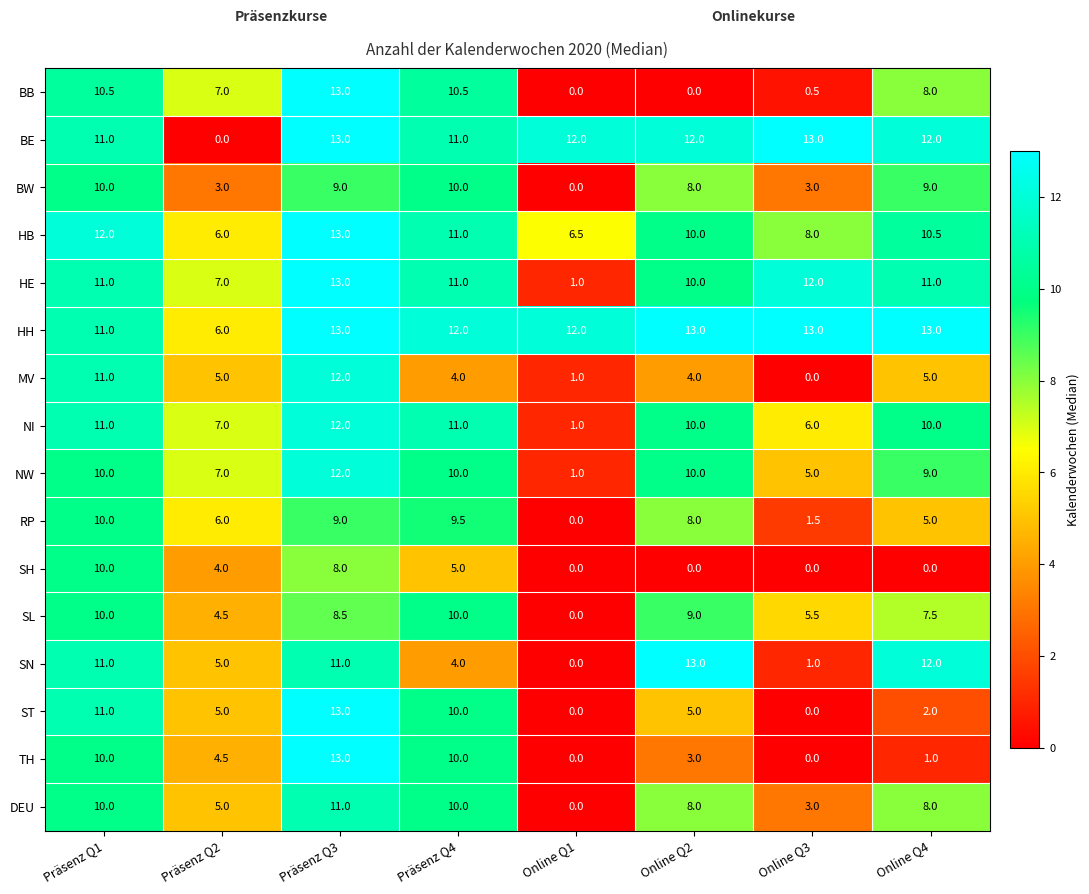

What is the difference between the HE values at Präsenz Q3 and Online Q3?

1.0